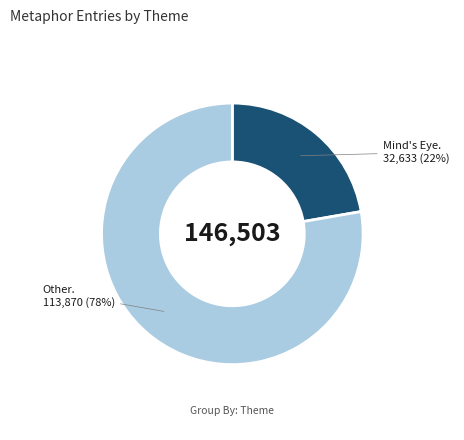

To the nearest percent, what is the average slice percentage?

50%